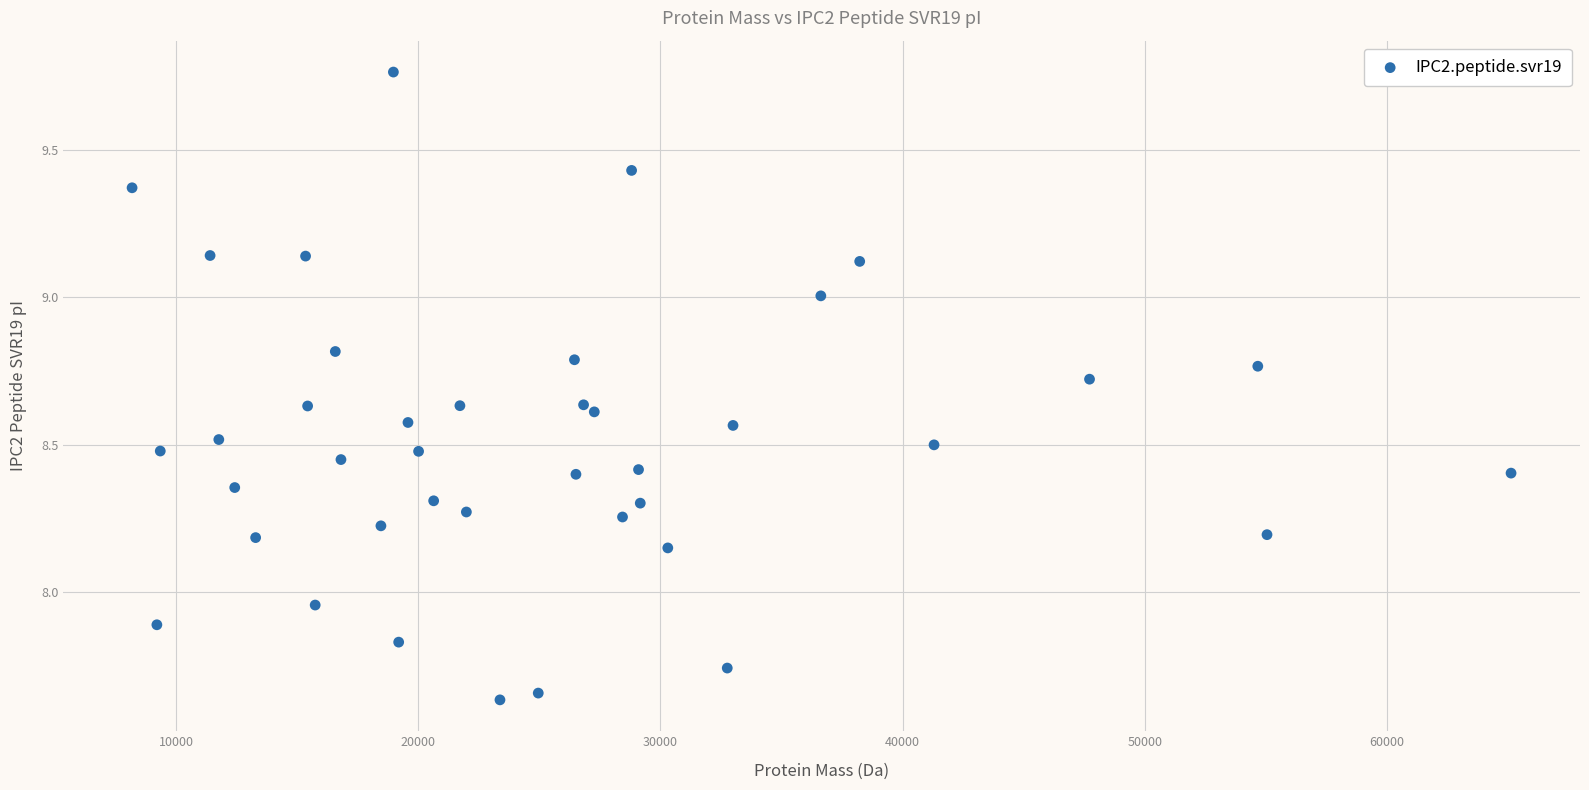

What is the range of X values (max minus min)?

56945.1